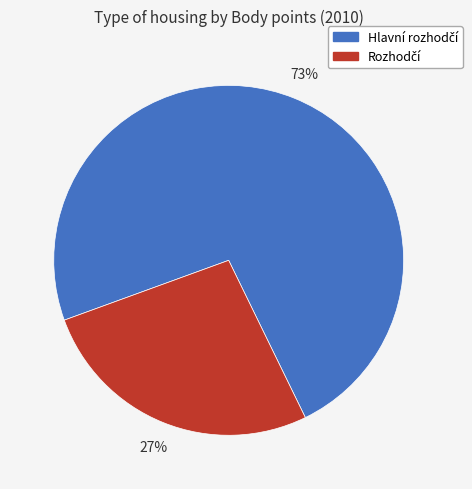

Is there any slice that represents more than half of the pie?

Yes